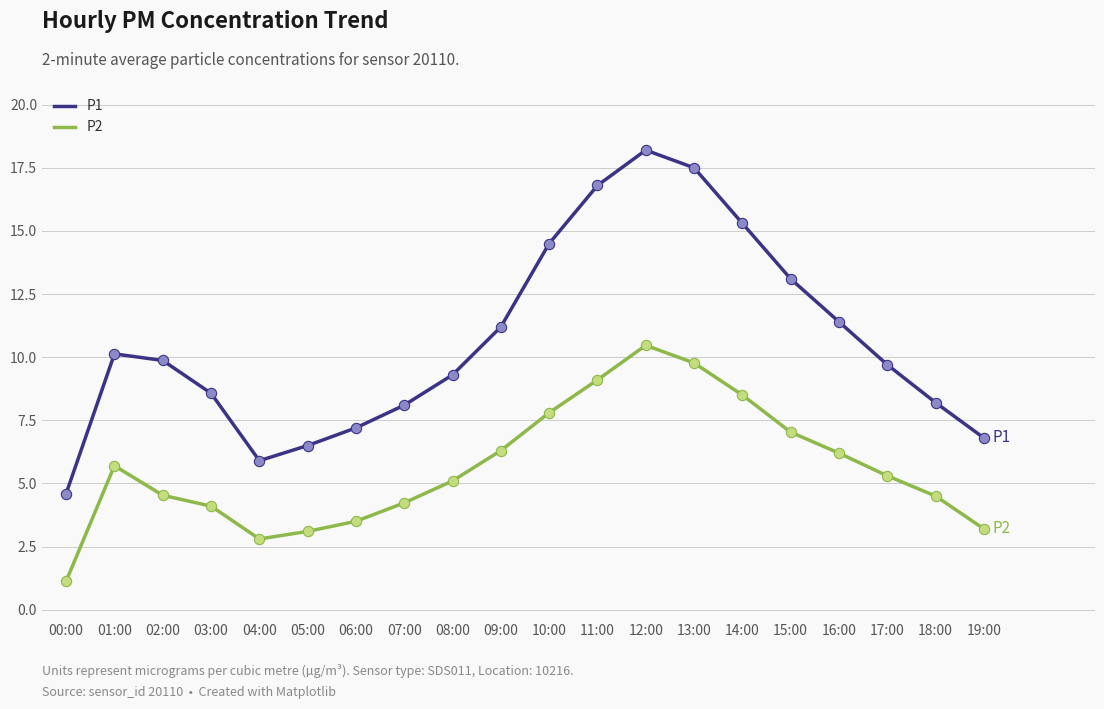

What are all the series names shown in the legend?

P1, P2